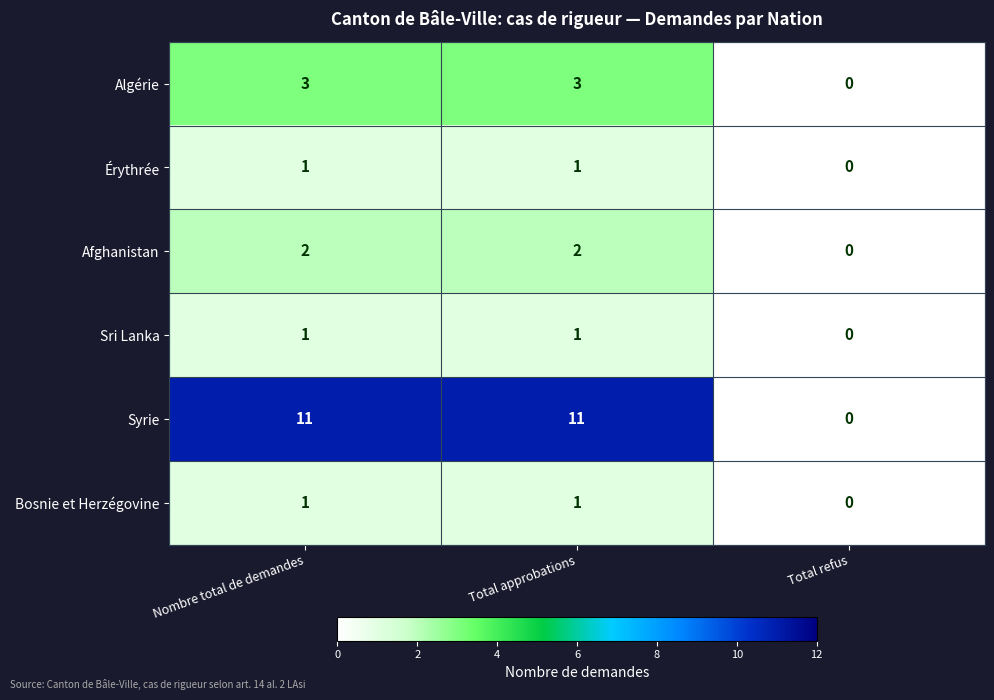

What is the difference between the Algérie values at Nombre total de demandes and Total refus?

3